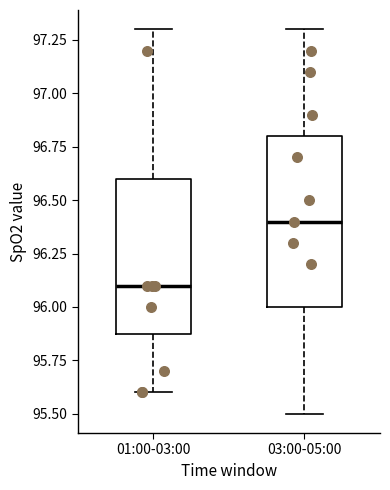

Reading left to right, read every box against the y-axis: the position of its median line, the range the box covers, and the ends of its whiskers. The values are not printed on the chart, so give them approximately, as read against the axis.

01:00-03:00: median 96.1, box 95.9 to 96.6, whiskers 95.6 to 97.3
03:00-05:00: median 96.4, box 96.0 to 96.8, whiskers 95.5 to 97.3